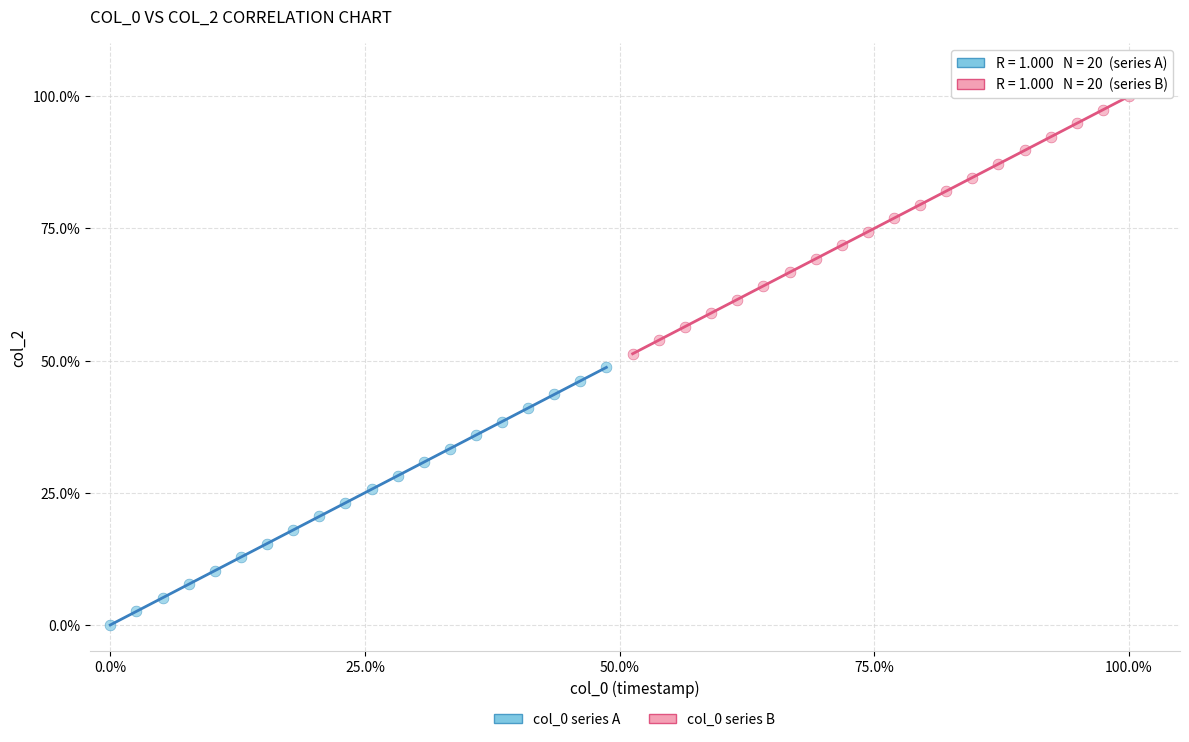

Which series reaches the maximum Y coordinate?

col_0 series B